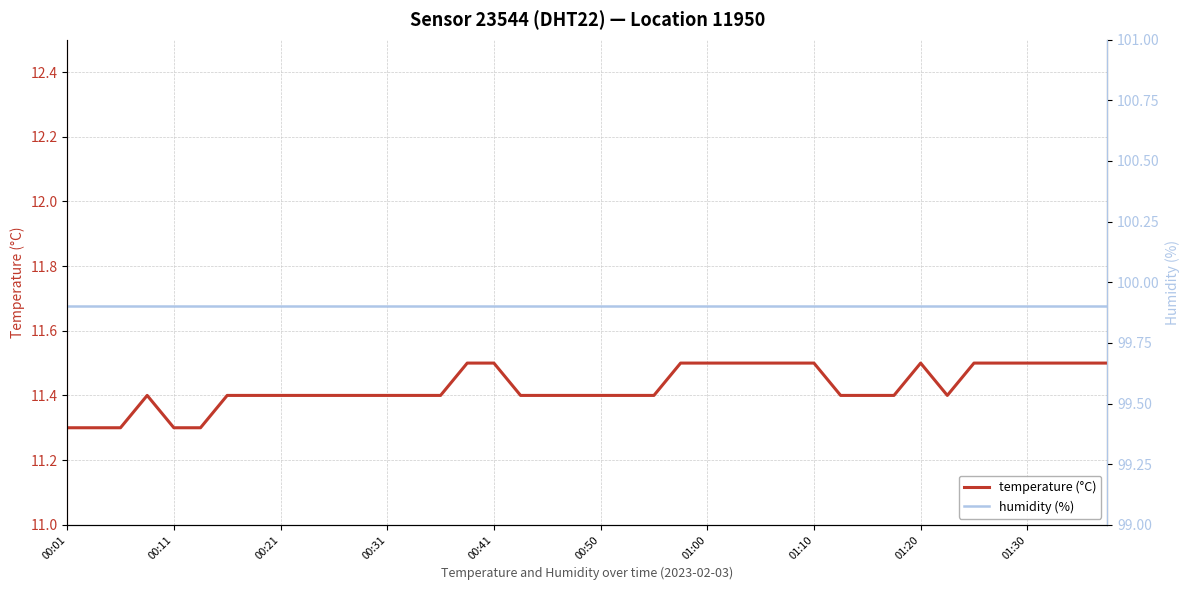

Reading left to right, extract all data points from this chart.

temperature: 11.3	11.3	11.3	11.4	11.3	11.3	11.4	11.4	11.4	11.4	11.4	11.4	11.4	11.4	11.4	11.5	11.5	11.4	11.4	11.4	11.4	11.4	11.4	11.5	11.5	11.5	11.5	11.5	11.5	11.4	11.4	11.4	11.5	11.4	11.5	11.5	11.5	11.5	11.5	11.5
humidity: 99.9	99.9	99.9	99.9	99.9	99.9	99.9	99.9	99.9	99.9	99.9	99.9	99.9	99.9	99.9	99.9	99.9	99.9	99.9	99.9	99.9	99.9	99.9	99.9	99.9	99.9	99.9	99.9	99.9	99.9	99.9	99.9	99.9	99.9	99.9	99.9	99.9	99.9	99.9	99.9